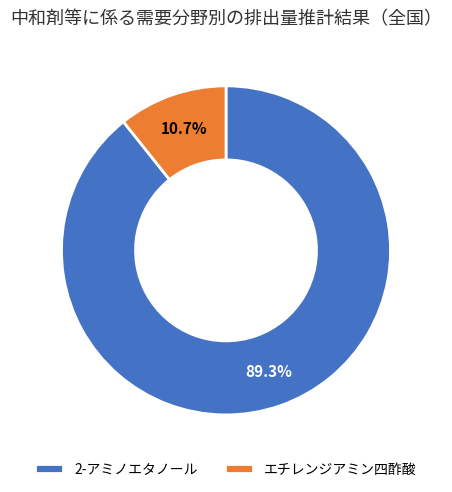

Is 2-アミノエタノール the majority of the pie?

Yes